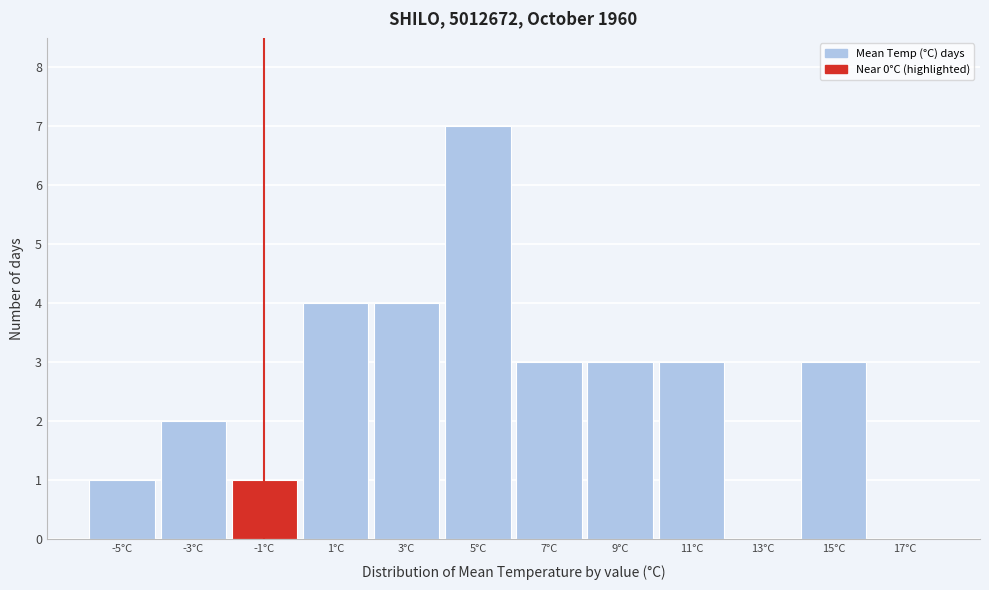

Reading left to right, what are all the values shown in this chart?

-5°C=1	-3°C=2	-1°C=1	1°C=4	3°C=4	5°C=7	7°C=3	9°C=3	11°C=3	13°C=0	15°C=3	17°C=0